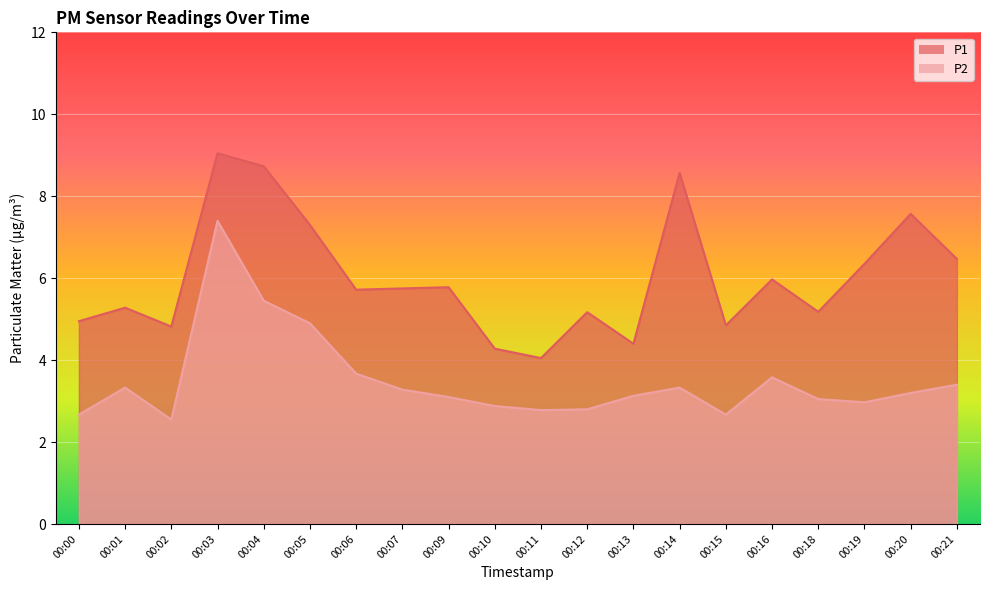

At which category is the sum across all series the highest?

00:03